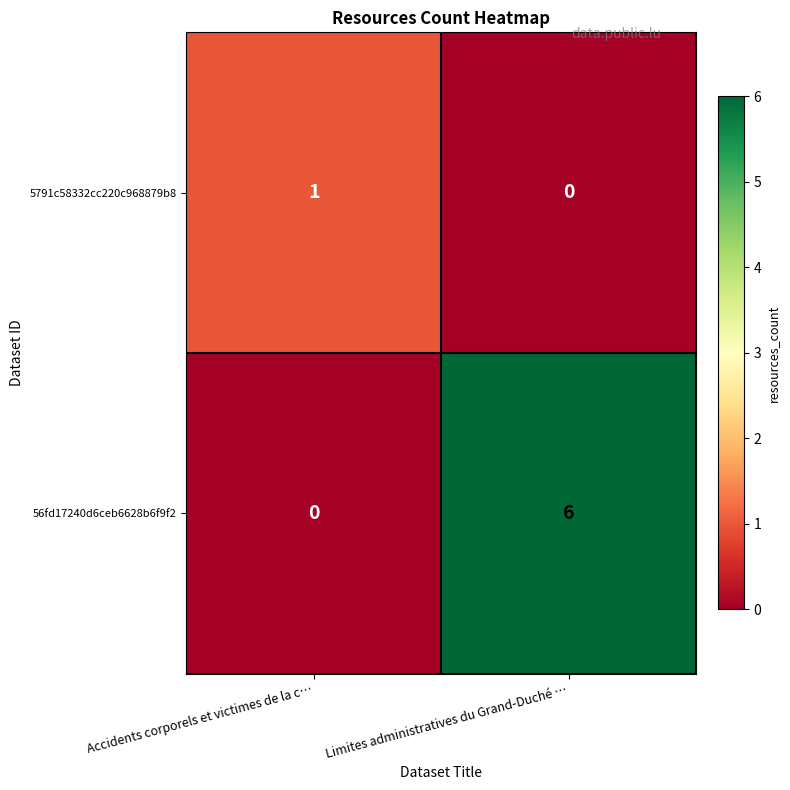

What is the total value across all series at Accidents corporels et victimes de la c…?

1